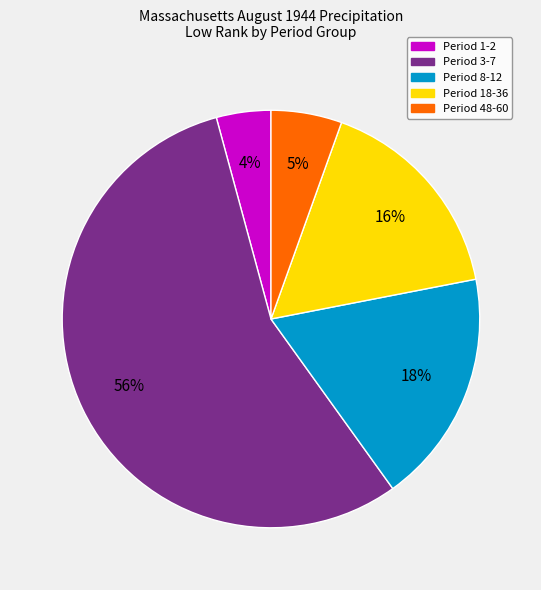

Does any single category account for the majority?

Yes